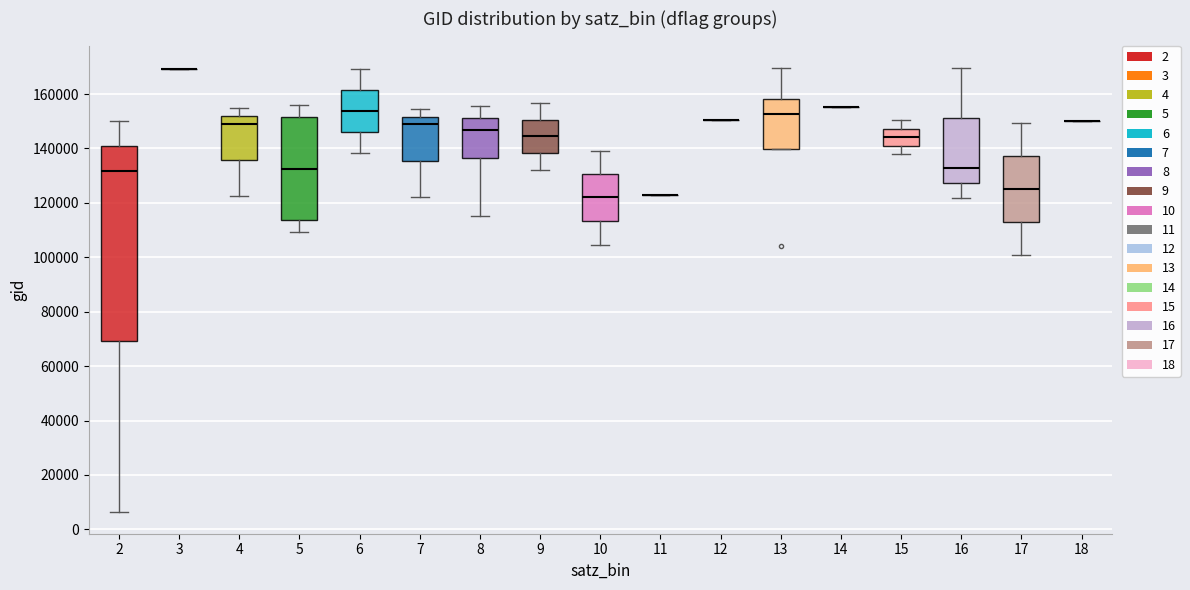

Where is the upper edge of the box at x = 6 on the y-axis? The values are not printed on the chart, so give them approximately, as read against the axis.

162000